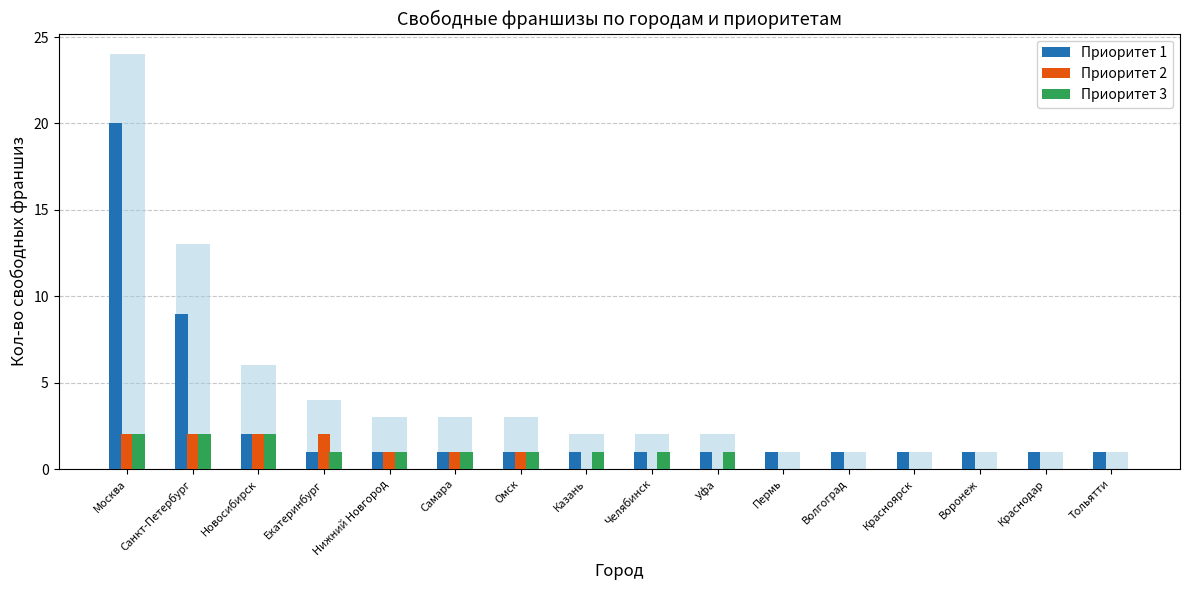

How many data points in Приоритет 3 are less than 1?

6